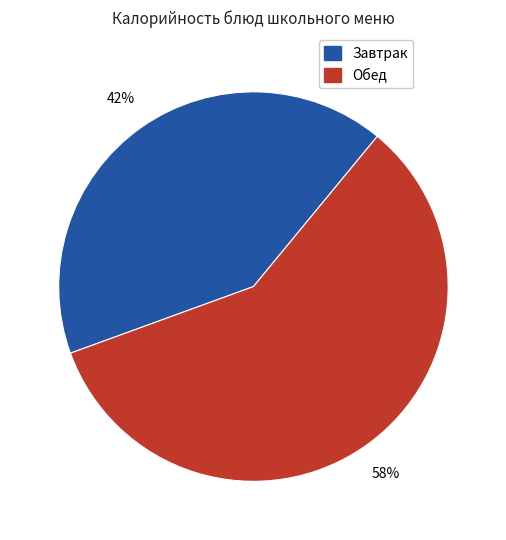

Is there a majority slice in this chart?

Yes